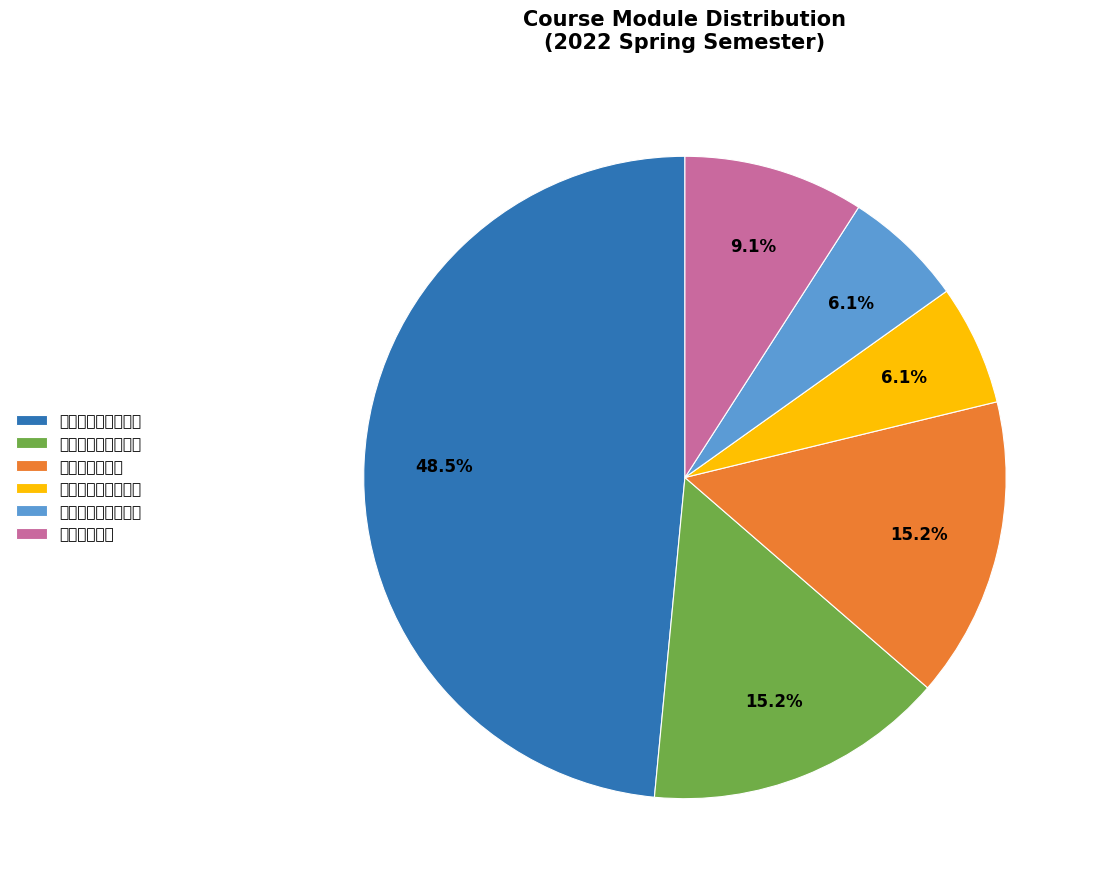

Approximately how many times larger is the value at 自然科学与数学 compared to 工程教育与创新实践?

2.5